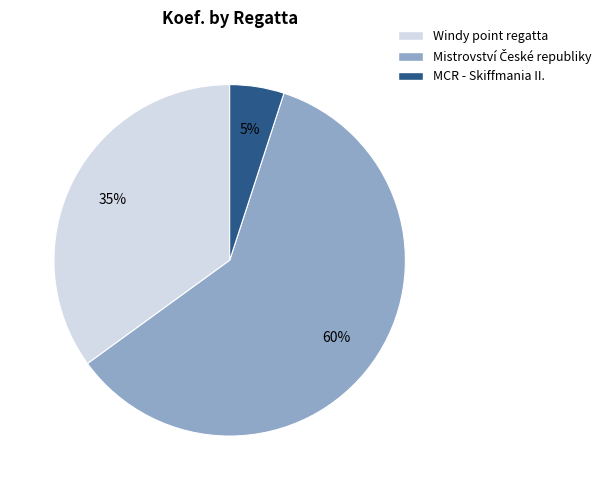

To the nearest percent, what is the difference between the largest and smallest slice percentages?

55%